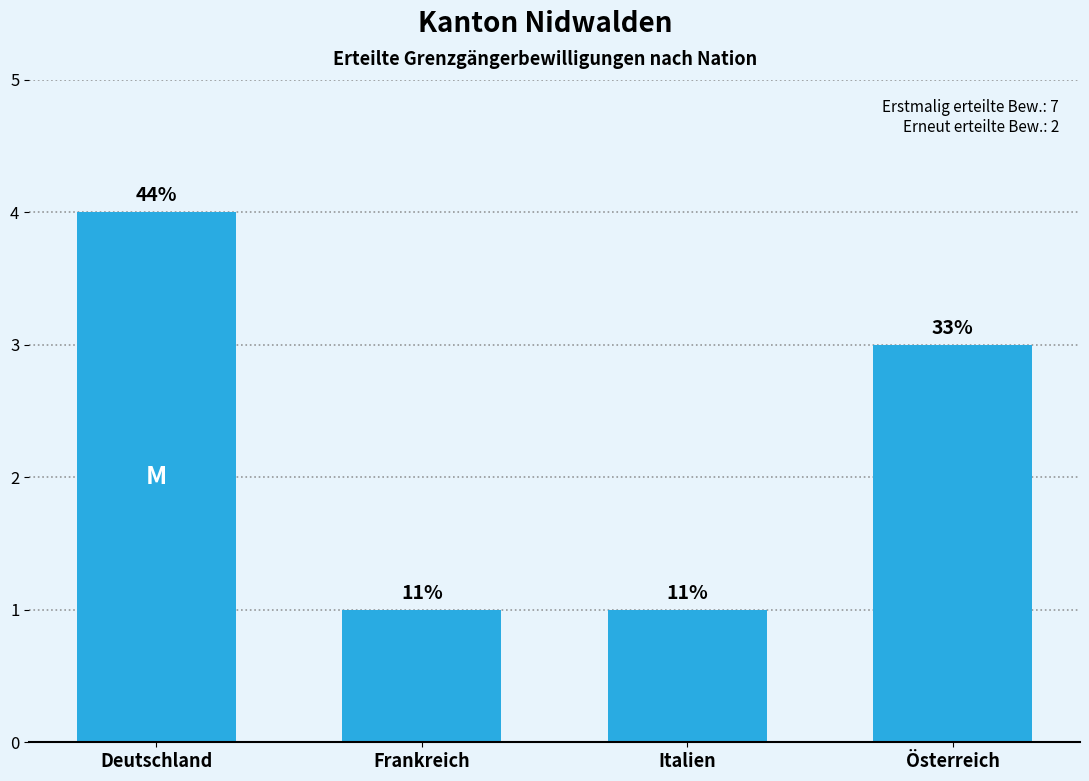

How many bars are there in total?

4